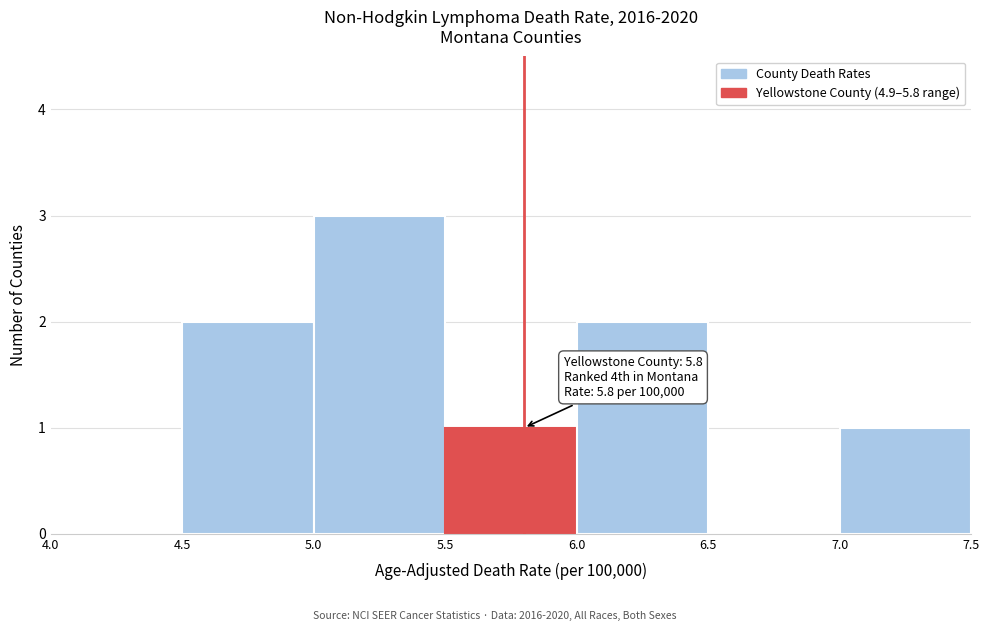

Over which range of the x-axis is the bar tallest?

5.0 to 5.5